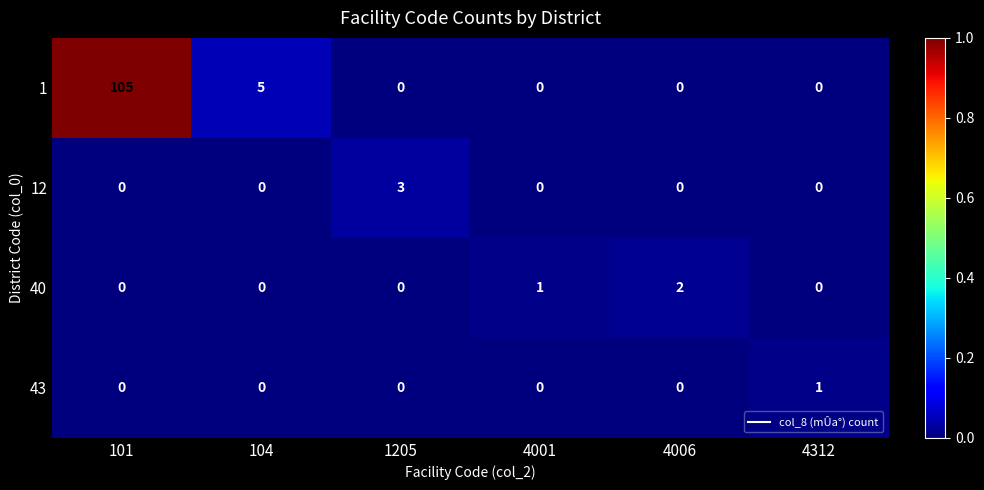

How many categories are shown in the chart?

6